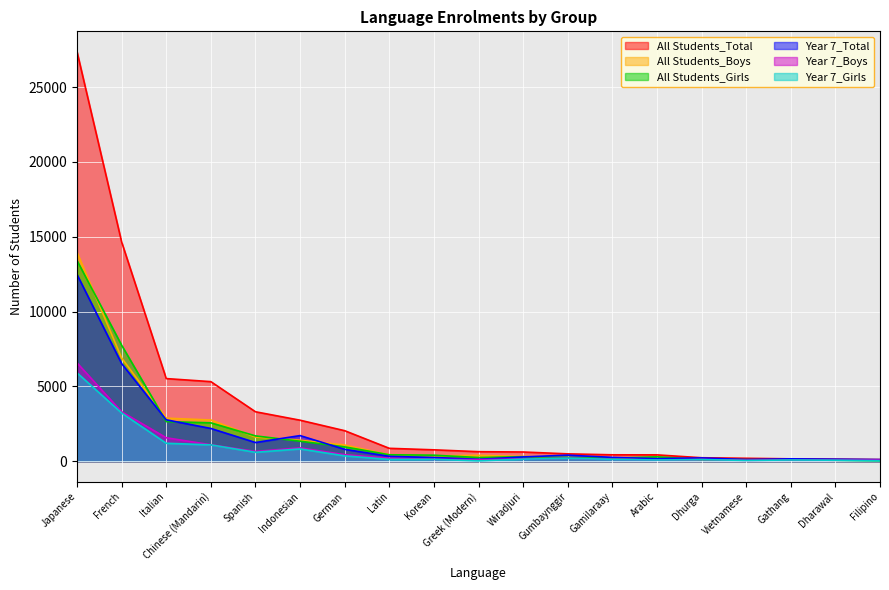

True or false: All Students_Girls and All Students_Boys intersect in this chart.

True